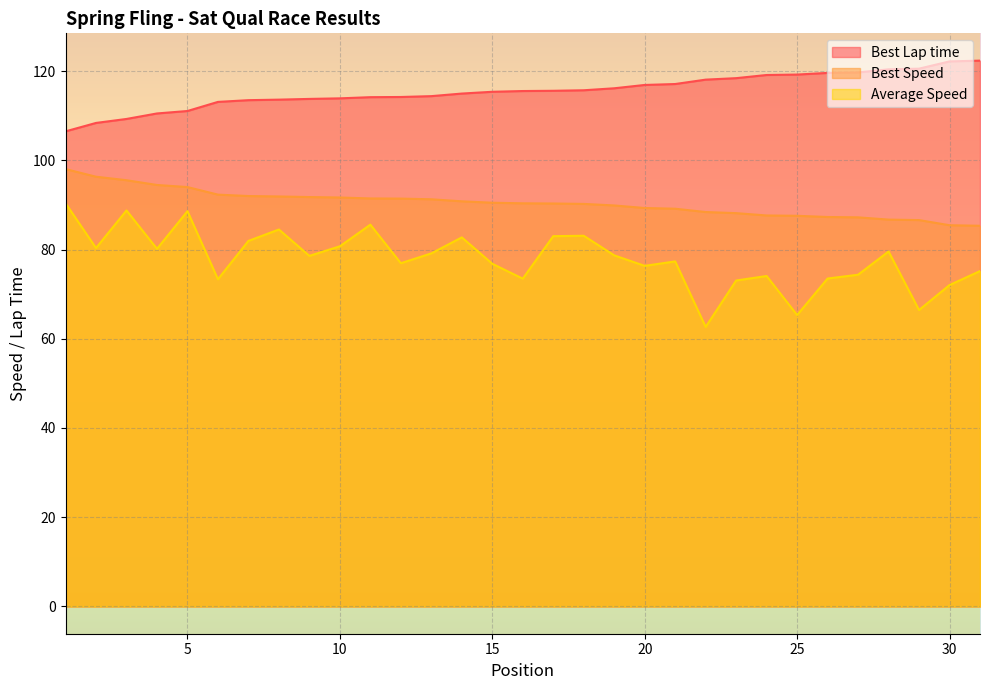

Is it true that Average Speed equals 95.5 at 22?

False